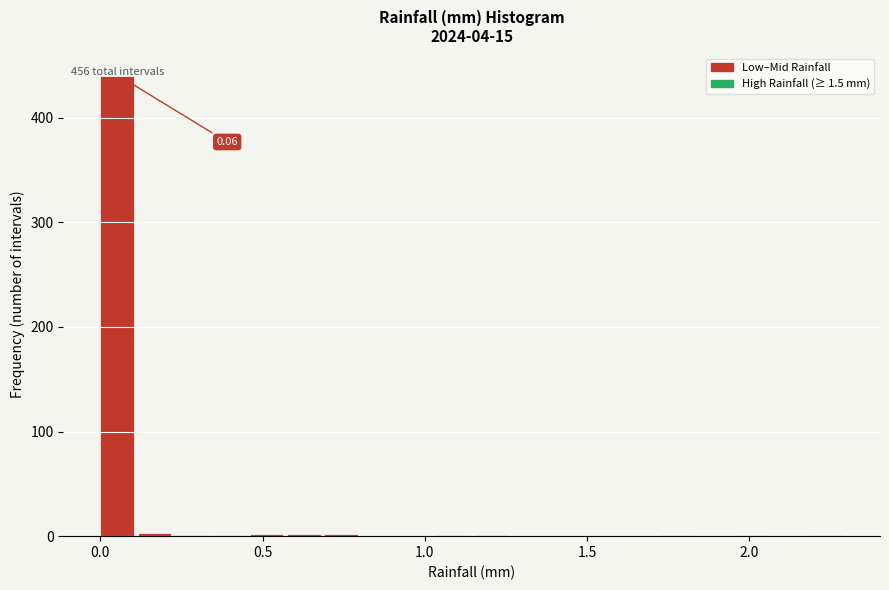

Read against the x-axis, roughly where is the centre of the tallest bar?

0.05